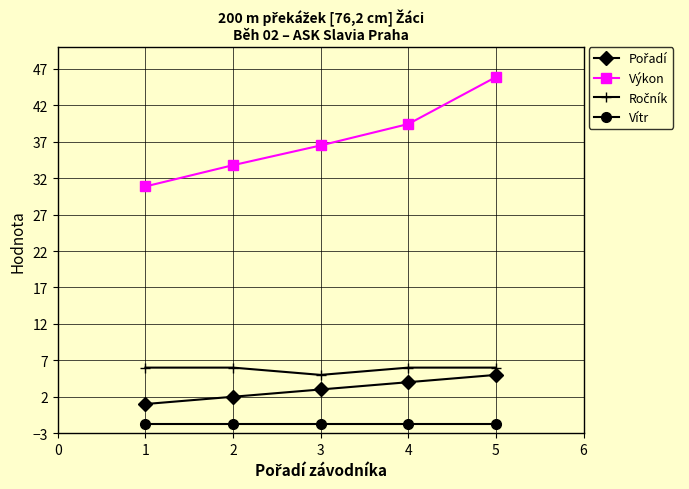

What is the value of the Výkon point at the 2nd from the left?

33.8